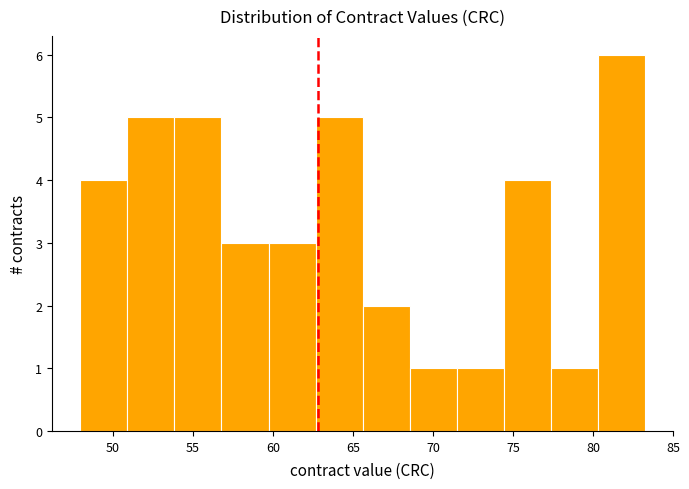

Reading left to right, list every bar in this chart as the range it spans on the x-axis followed by its height. Neither the bar edges nor the heights are printed on the chart, so give them approximately, as read against the axes.

48.0 to 51.0: 4
51.0 to 54.0: 5
54.0 to 57.0: 5
57.0 to 59.5: 3
59.5 to 62.5: 3
62.5 to 65.5: 5
65.5 to 68.5: 2
68.5 to 71.5: 1
71.5 to 74.5: 1
74.5 to 77.5: 4
77.5 to 80.5: 1
80.5 to 83.5: 6